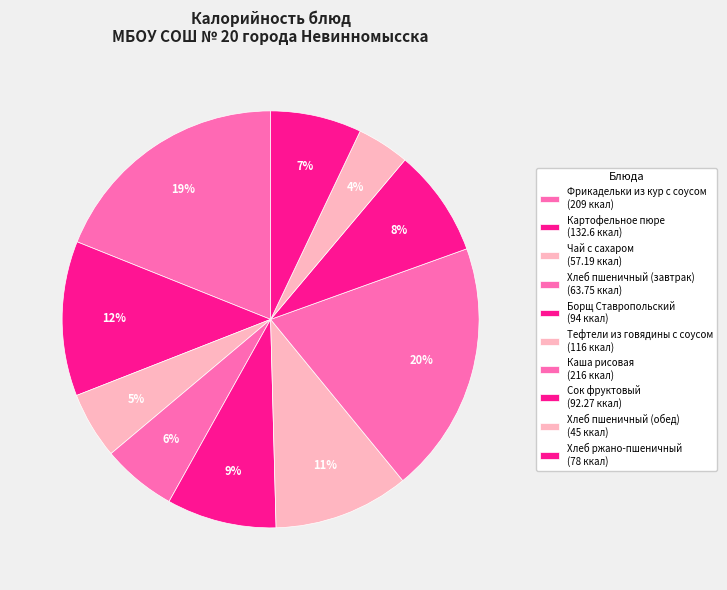

What is the ratio of the value at Хлеб пшеничный (обед) to the value at Сок фруктовый?

0.5